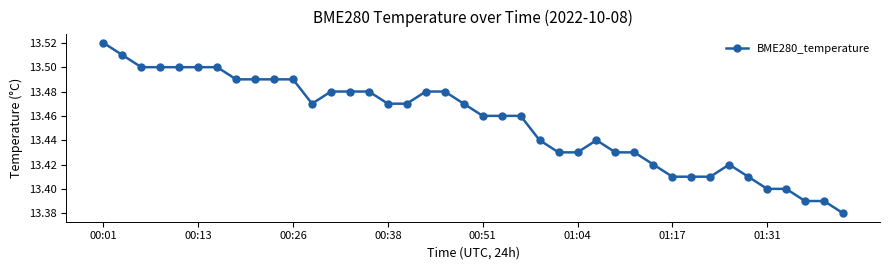

What is the sum of all values?

538.2